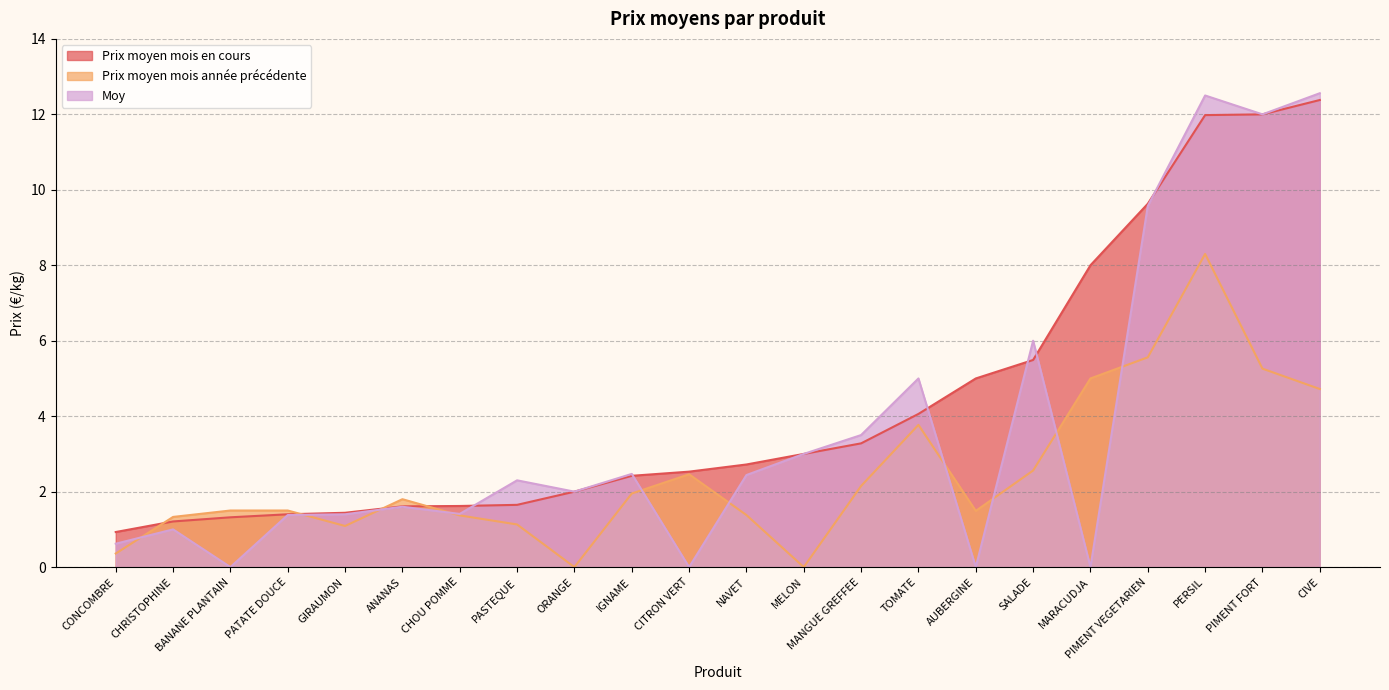

Between which two adjacent categories do Prix moyen mois en cours and Prix moyen mois année précédente first intersect?

CONCOMBRE and CHRISTOPHINE